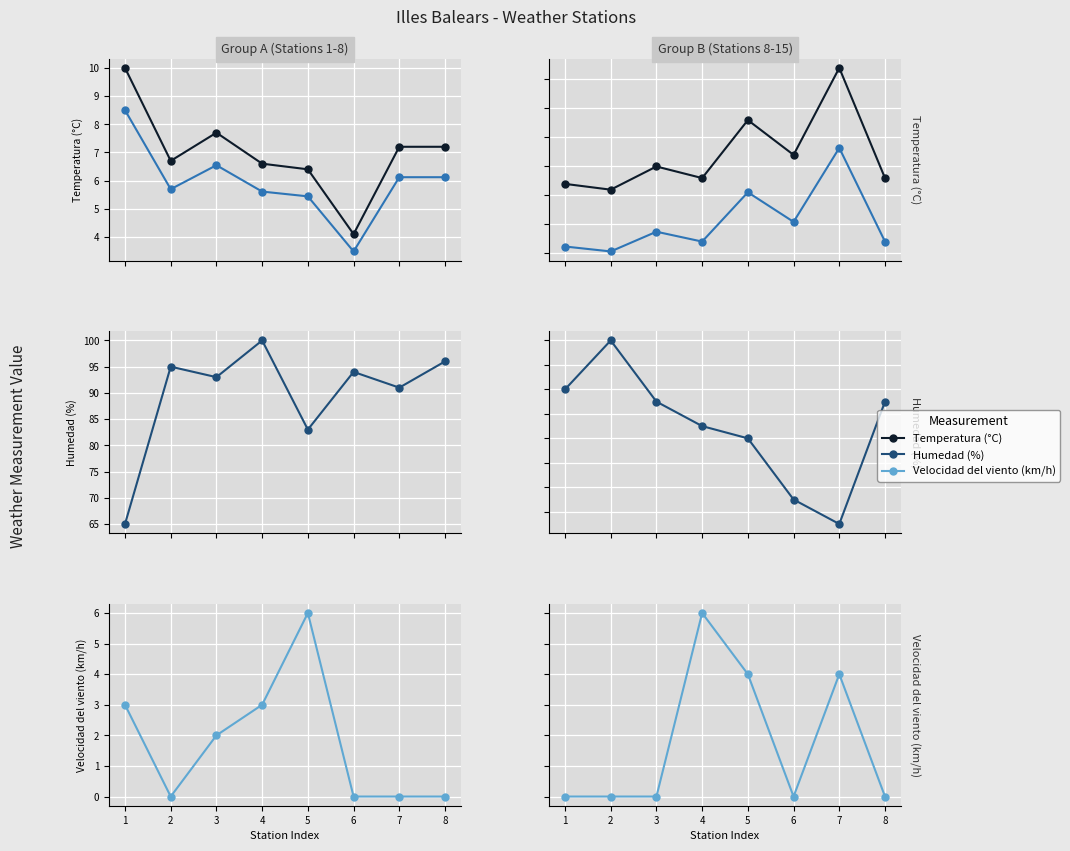

Which category has the lowest value across all series?

1